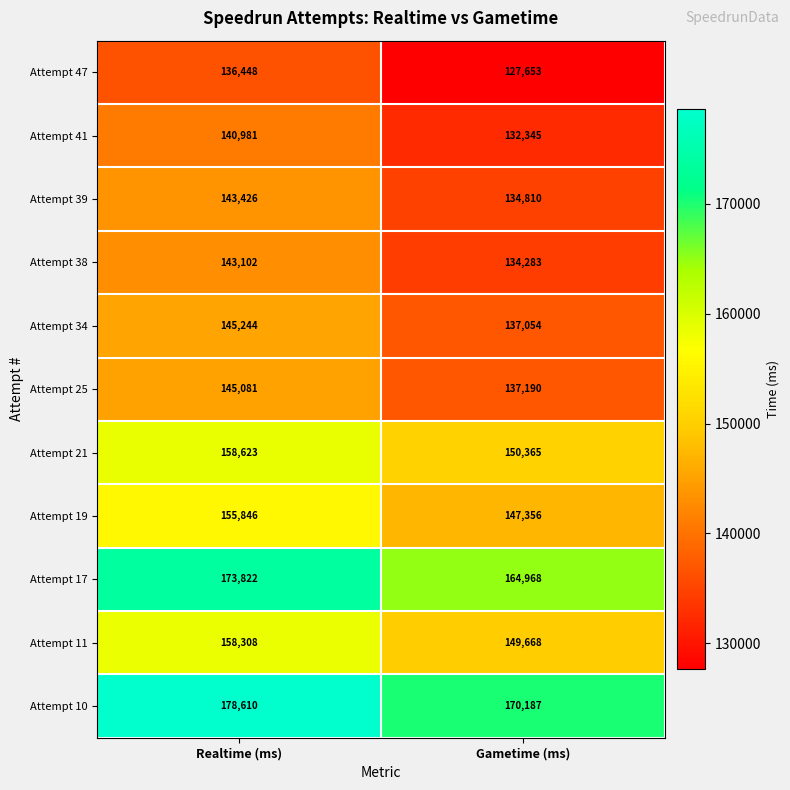

What is the average value of the Attempt 34 series?

141149